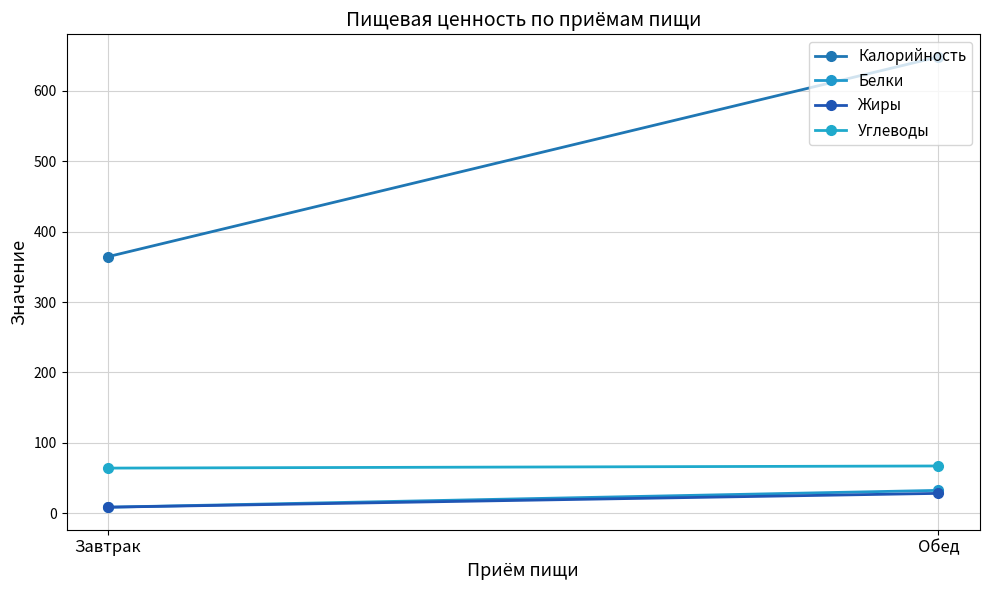

Where is Углеводы nearest to the value 65?

Завтрак